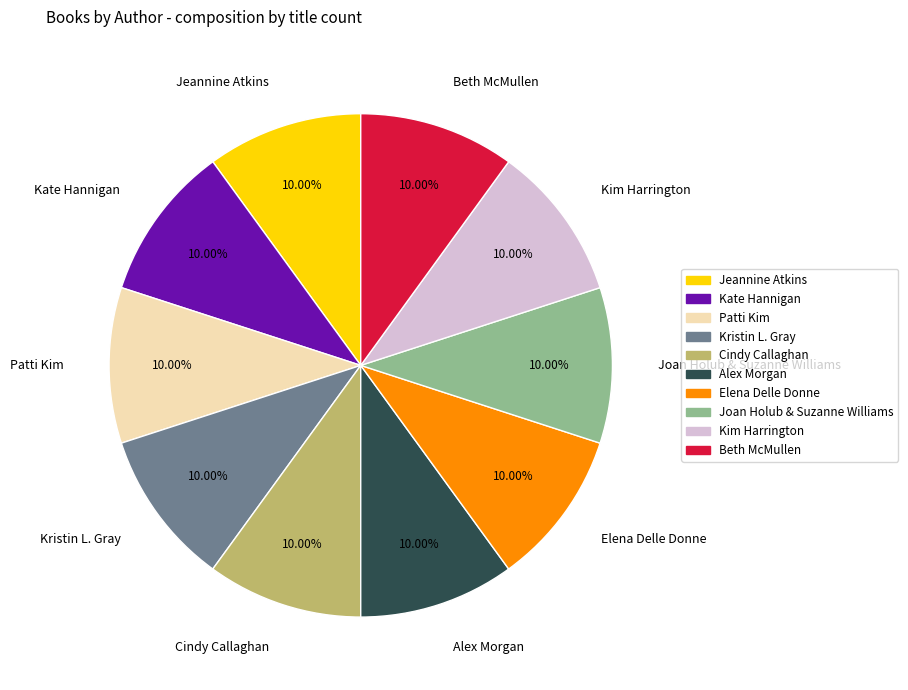

What percentage is the Jeannine Atkins slice, to the nearest percent?

10%